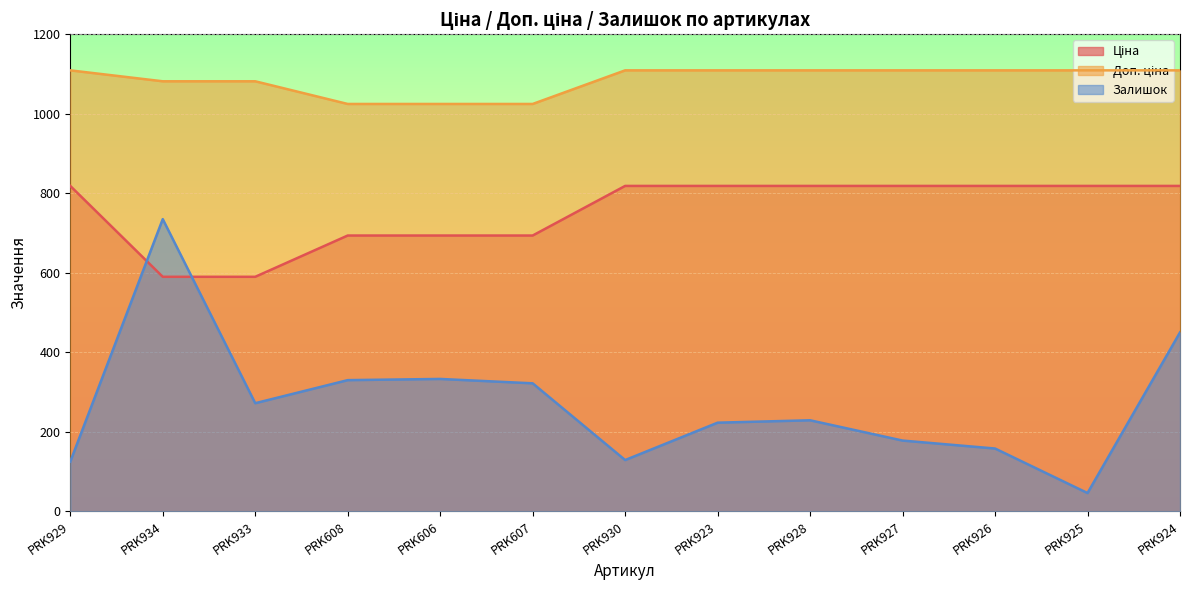

What is the difference between the highest and lowest values at PRK928?

880.2